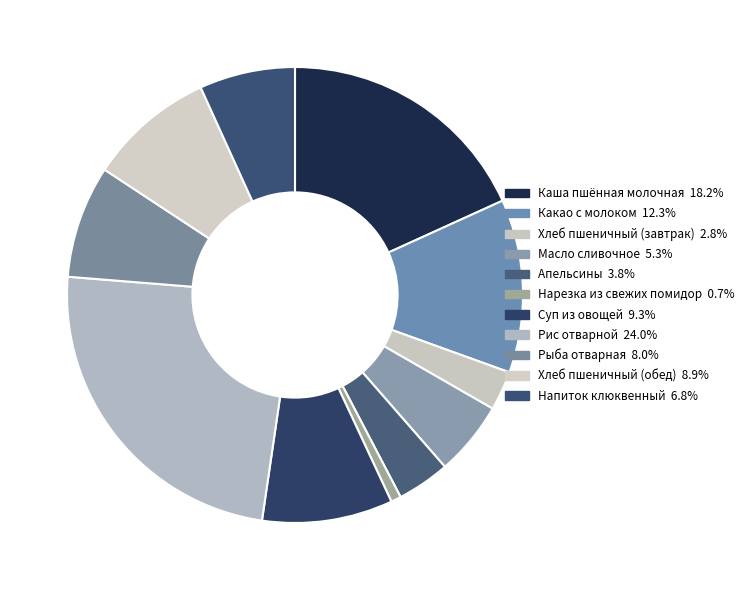

To the nearest percent, what is the combined percentage of Суп из овощей and Какао с молоком?

22%